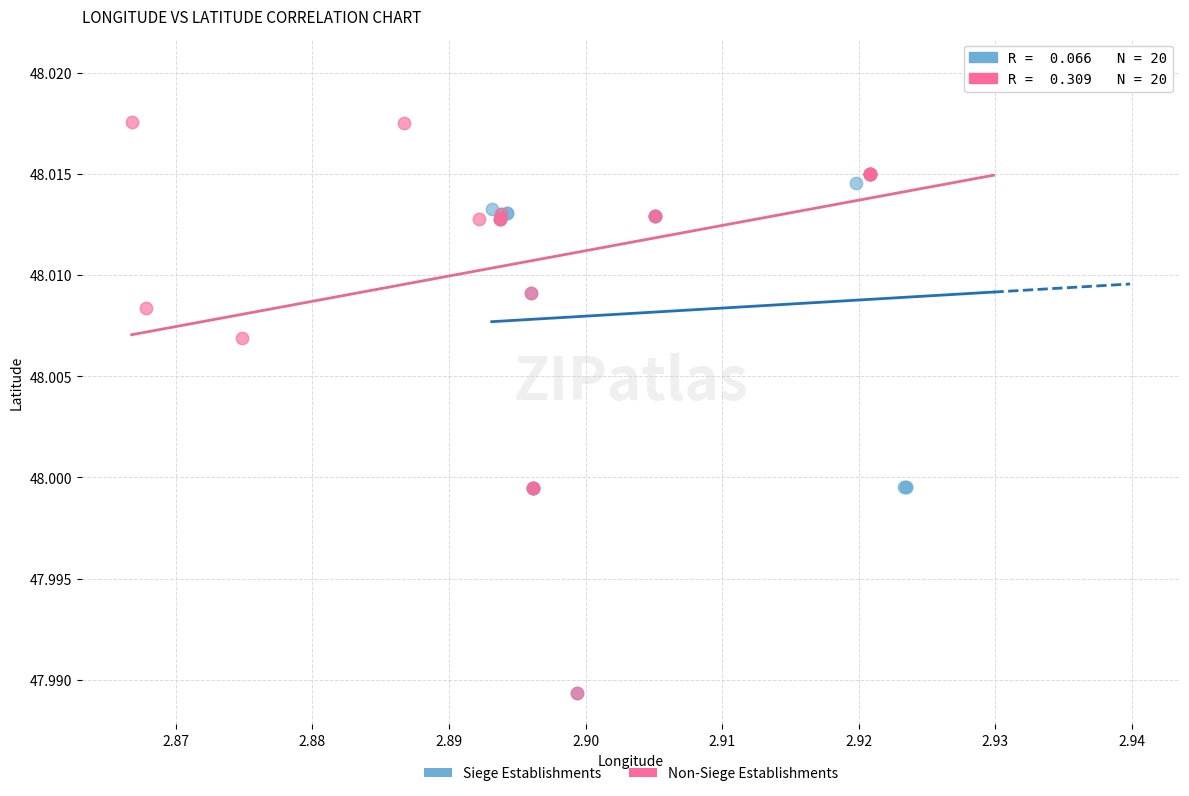

What are all the series names shown in the legend?

Siege Establishments, Non-Siege Establishments